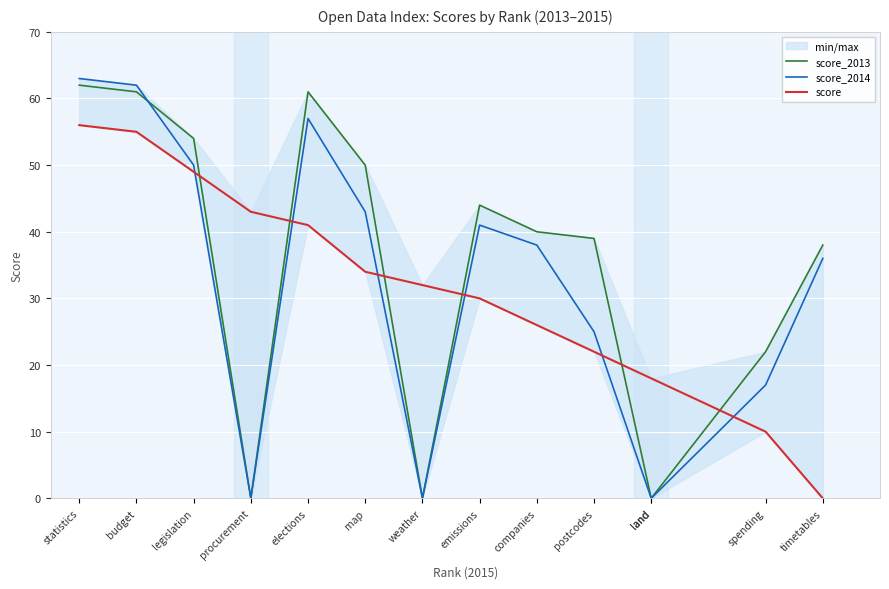

What is the total value across all series at land?

18